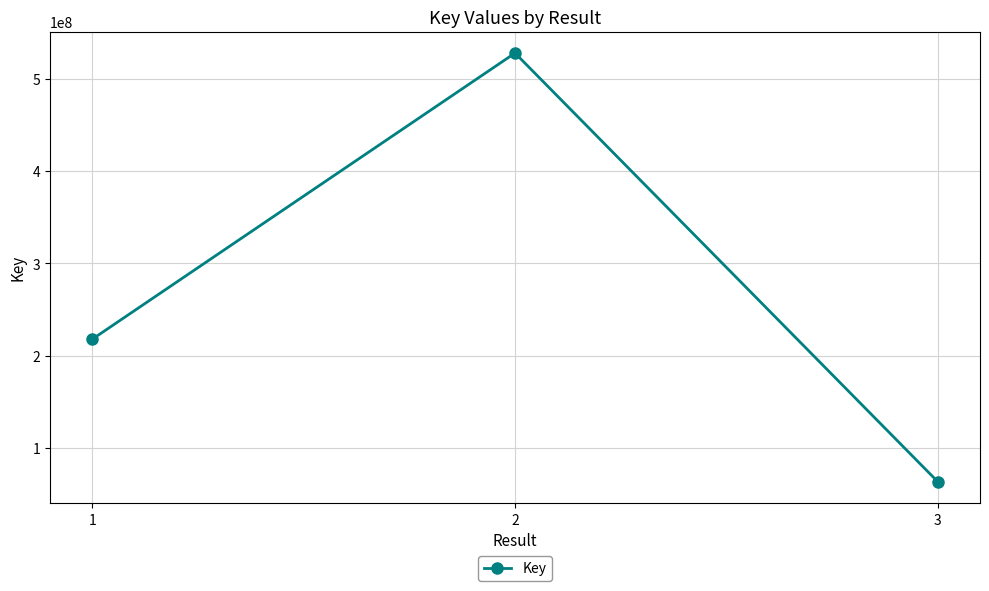

What is the minimum value shown in the chart?

63612984